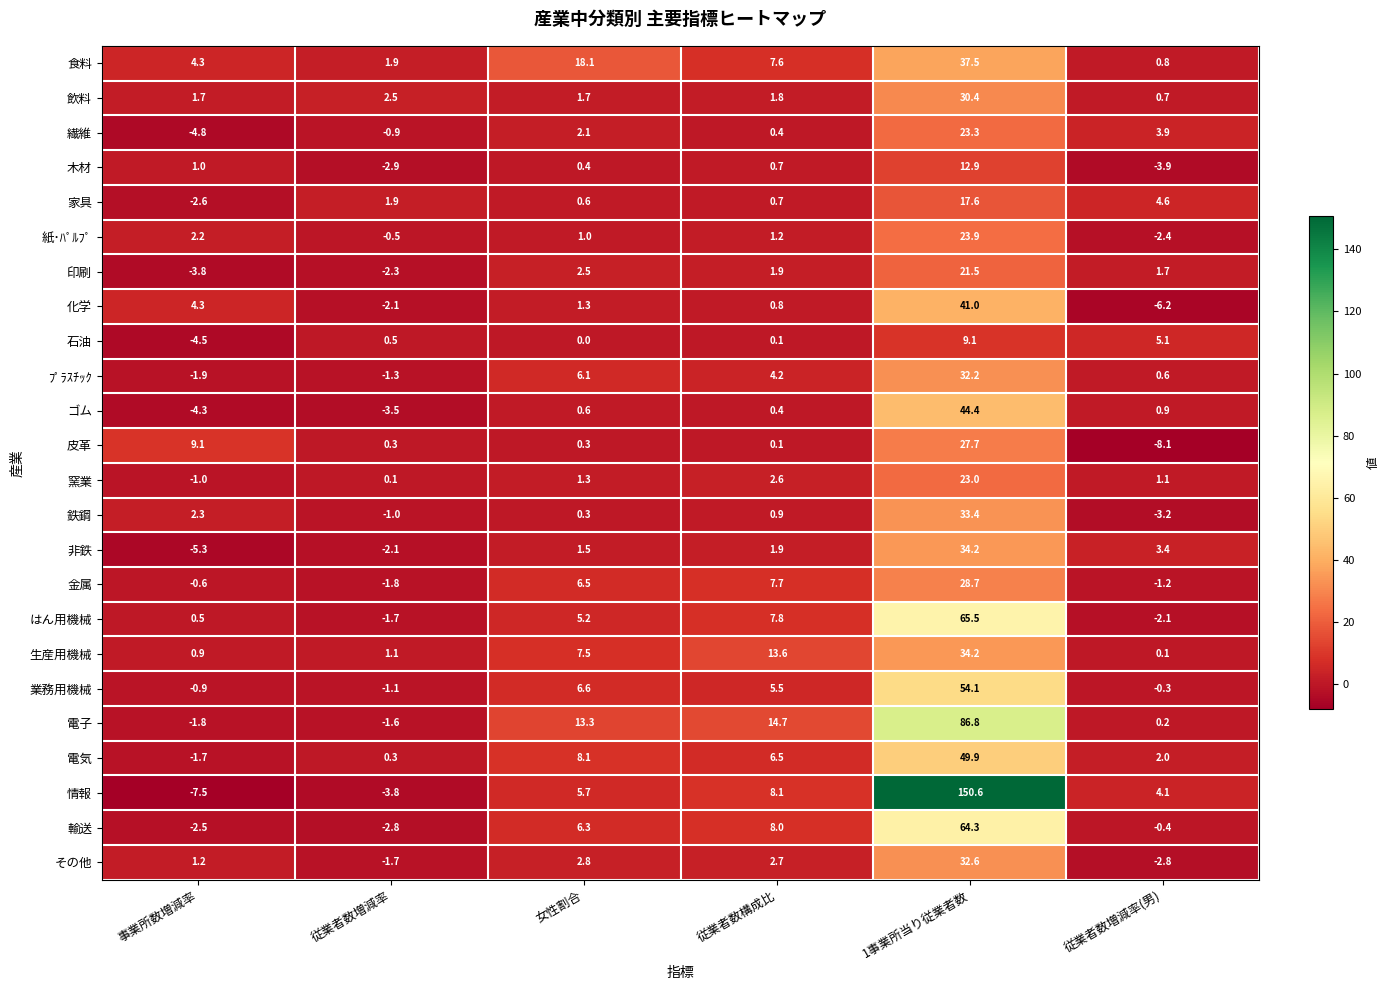

List the labels in order of 印刷 value, smallest first.

事業所数増減率, 従業者数増減率, 従業者数増減率(男), 従業者数構成比, 女性割合, 1事業所当り従業者数